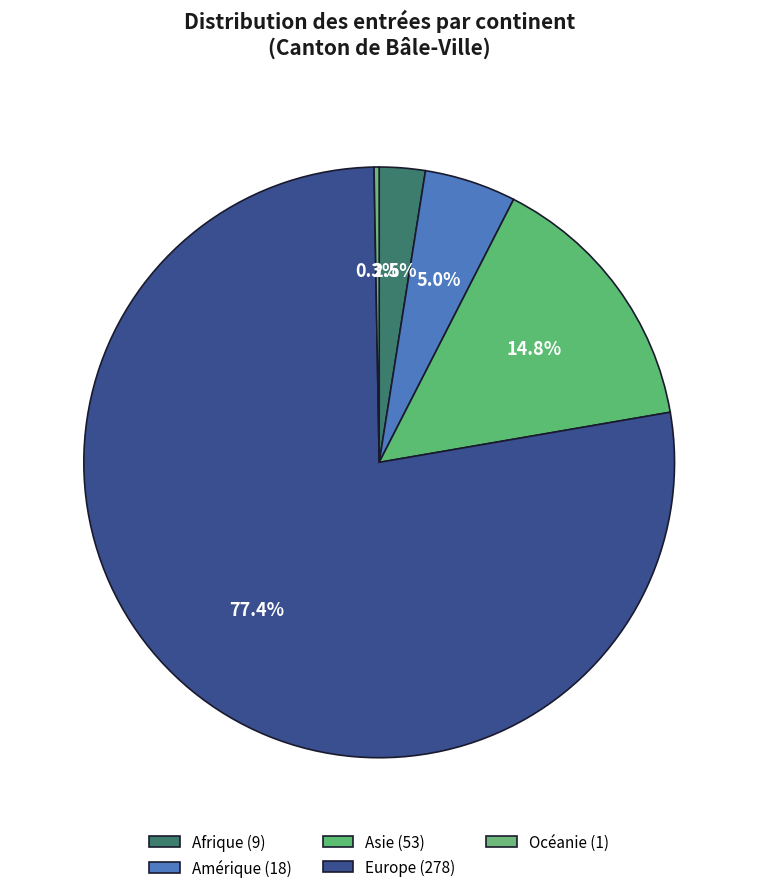

Rank the categories by value from highest to lowest.

Europe, Asie, Amérique, Afrique, Océanie